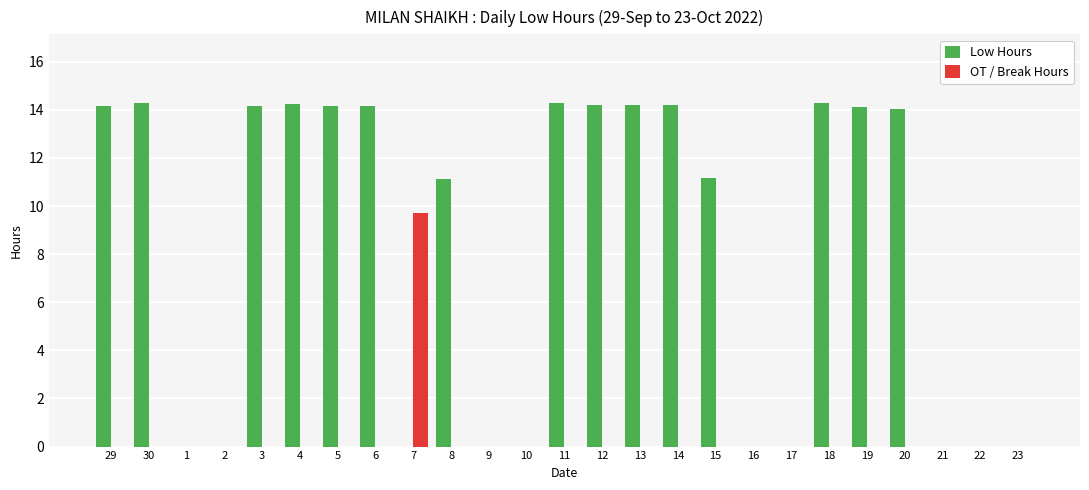

What is the total value across all series at 6?

14.2